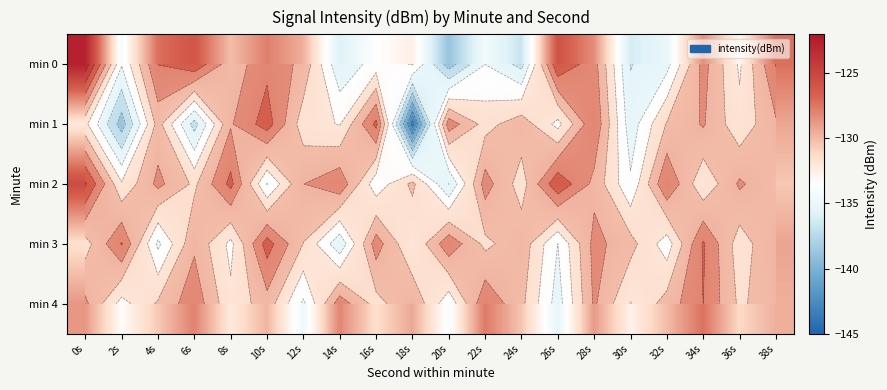

What is the minimum value shown in the chart?

-143.8